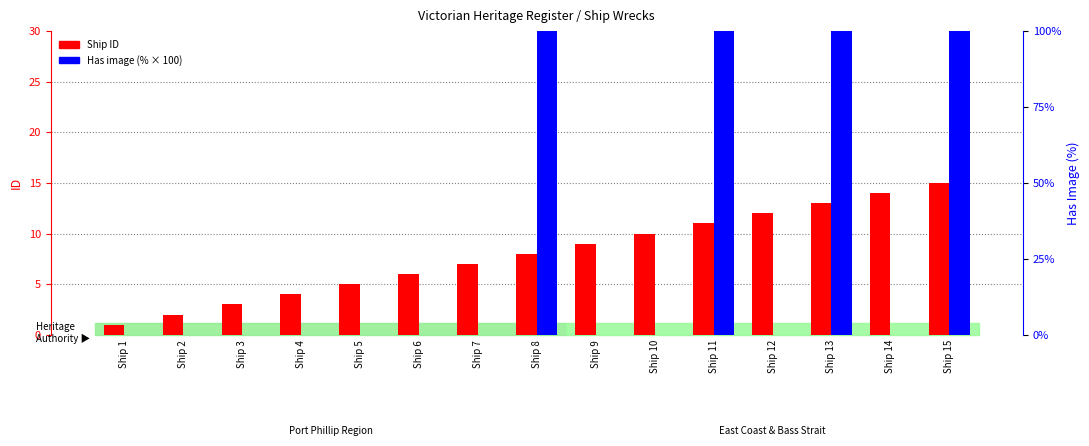

Rank the categories by ID (count) value from highest to lowest.

Ship 15, Ship 14, Ship 13, Ship 12, Ship 11, Ship 10, Ship 9, Ship 8, Ship 7, Ship 6, Ship 5, Ship 4, Ship 3, Ship 2, Ship 1